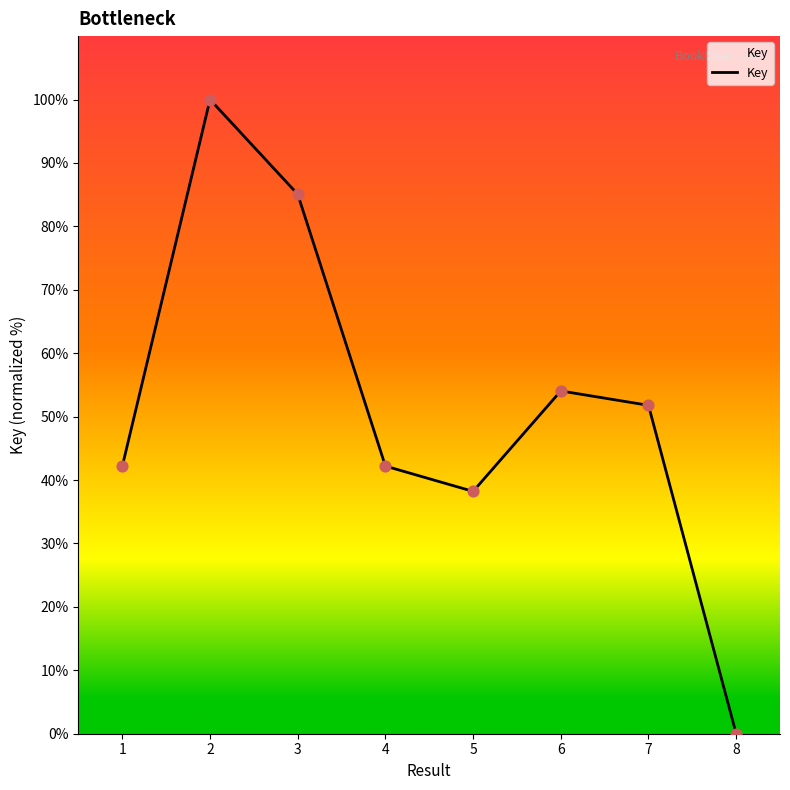

What is the change in value from 1 to 2?

+57.8